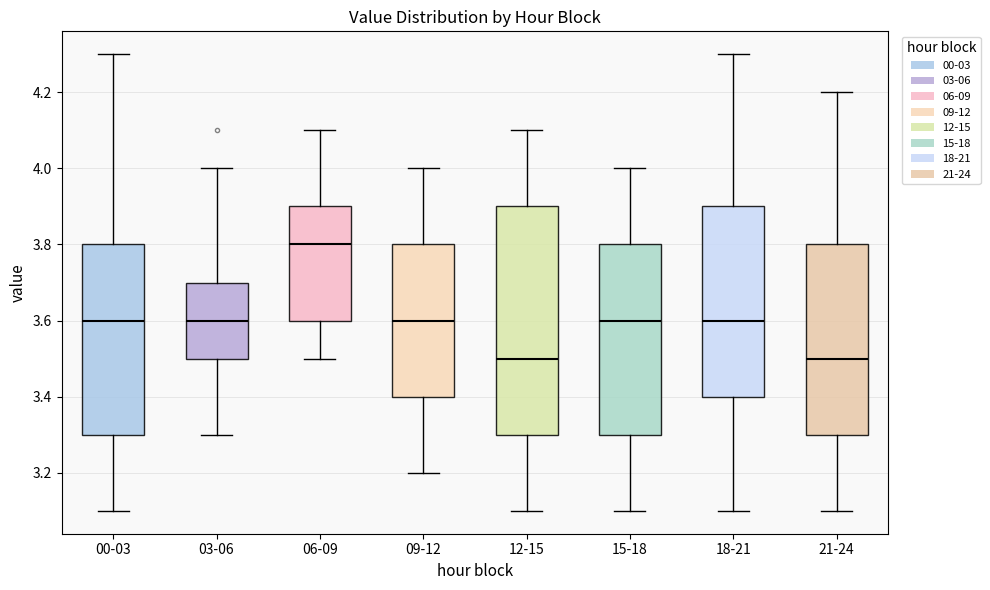

Where does the median line of the box for 09-12 sit on the y-axis? The values are not printed on the chart, so give them approximately, as read against the axis.

3.6